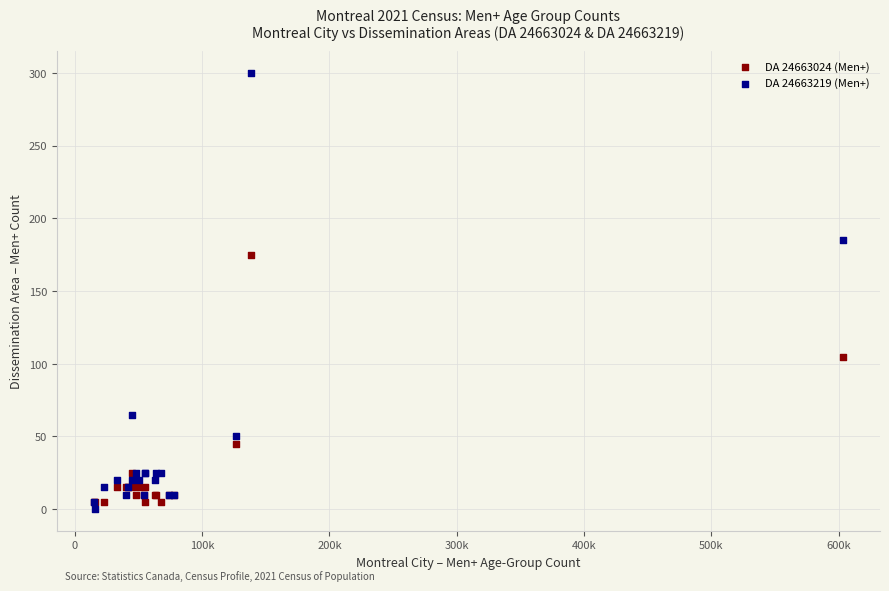

Which series contains the highest Y value?

DA 24663219 (Men+)